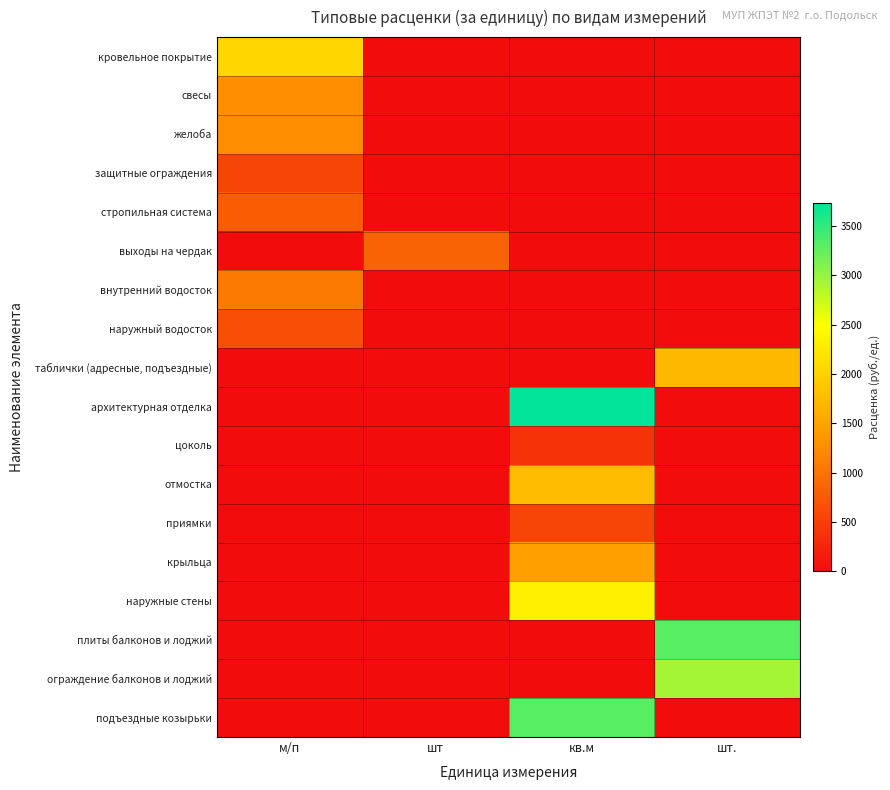

Count the number of categories in the chart.

4